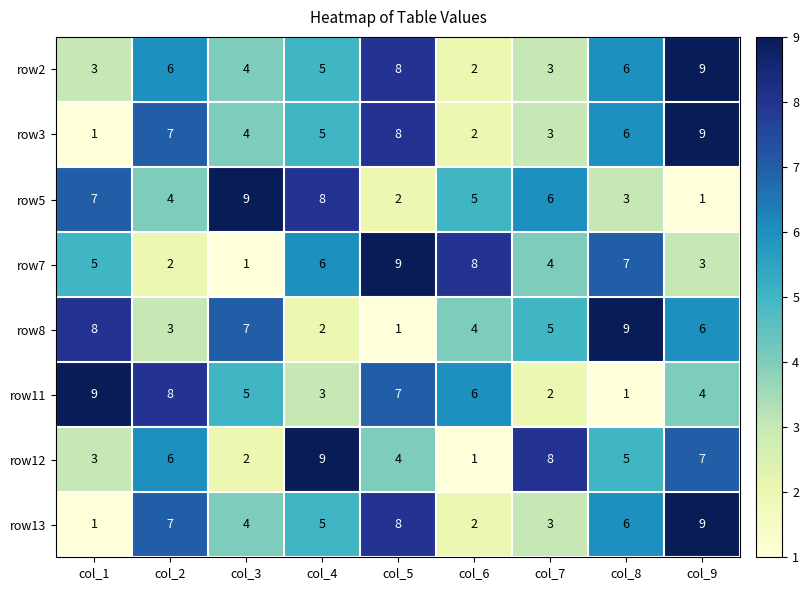

Which category has the lowest value in the row8 series?

col_5